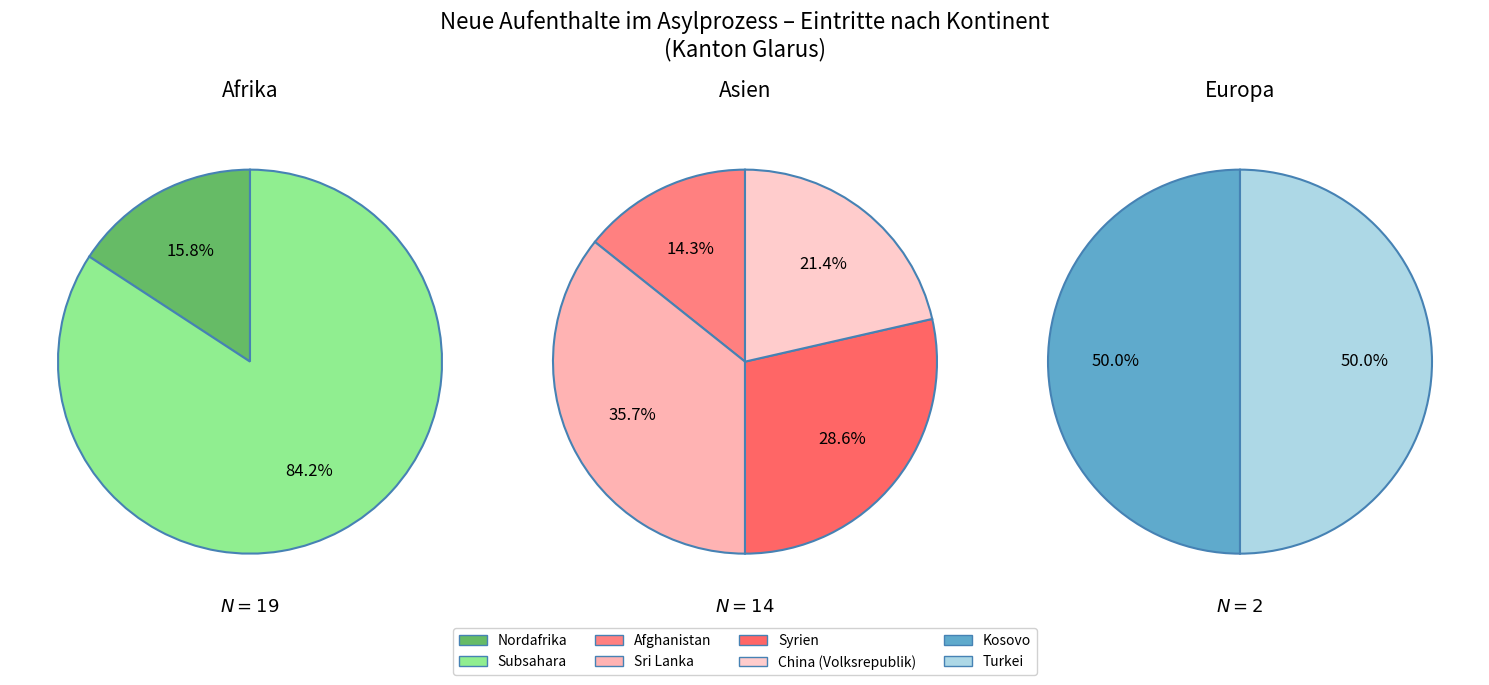

Is it true that Herkunft unbekannt is 1% of the pie?

False